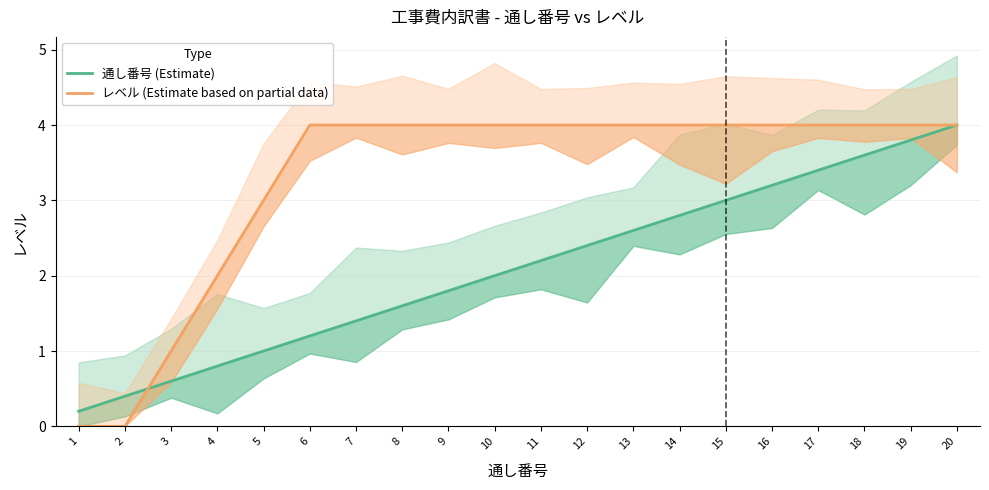

Rank the categories by 通し番号 (Estimate) value from lowest to highest.

1, 2, 3, 4, 5, 6, 7, 8, 9, 10, 11, 12, 13, 14, 15, 16, 17, 18, 19, 20